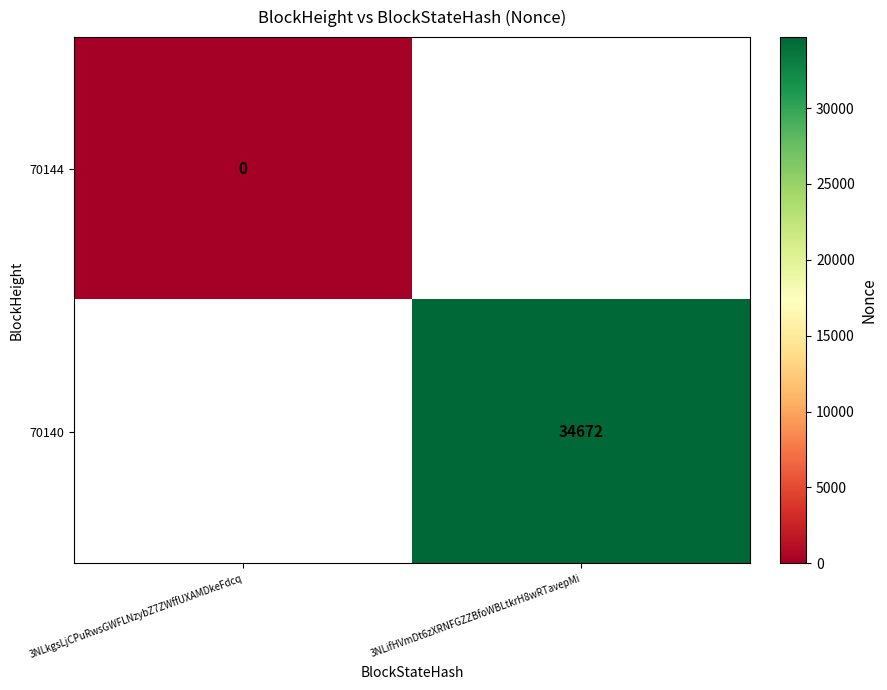

True or false: 70140 has a value of 58689 at 3NLifHVmDt6zXRNFGZZBfoWBLtkrH8wRTavepMi.

False